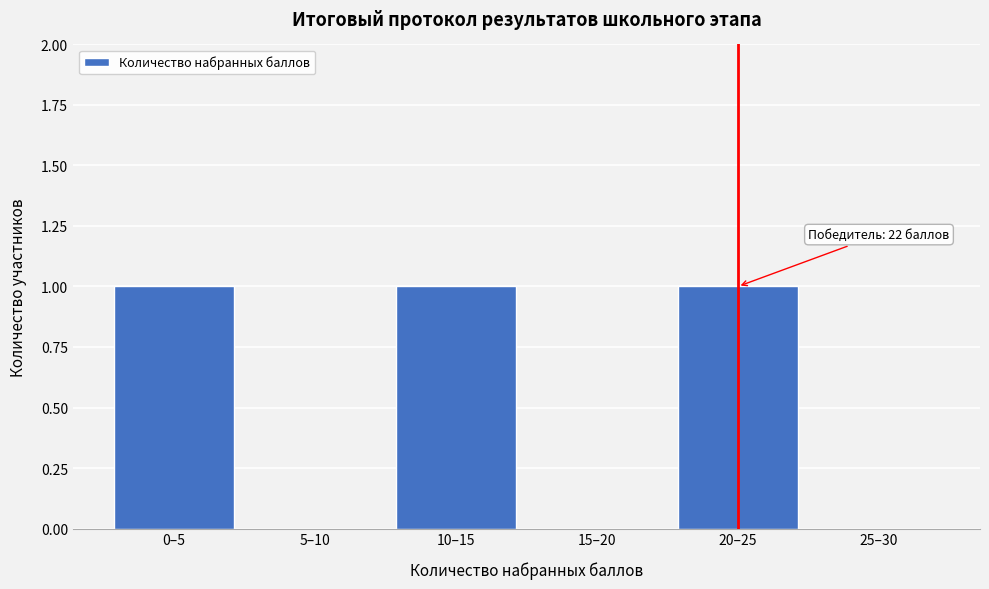

Reading right to left, transcribe all the data shown in this chart.

25–30=0	20–25=1	15–20=0	10–15=1	5–10=0	0–5=1